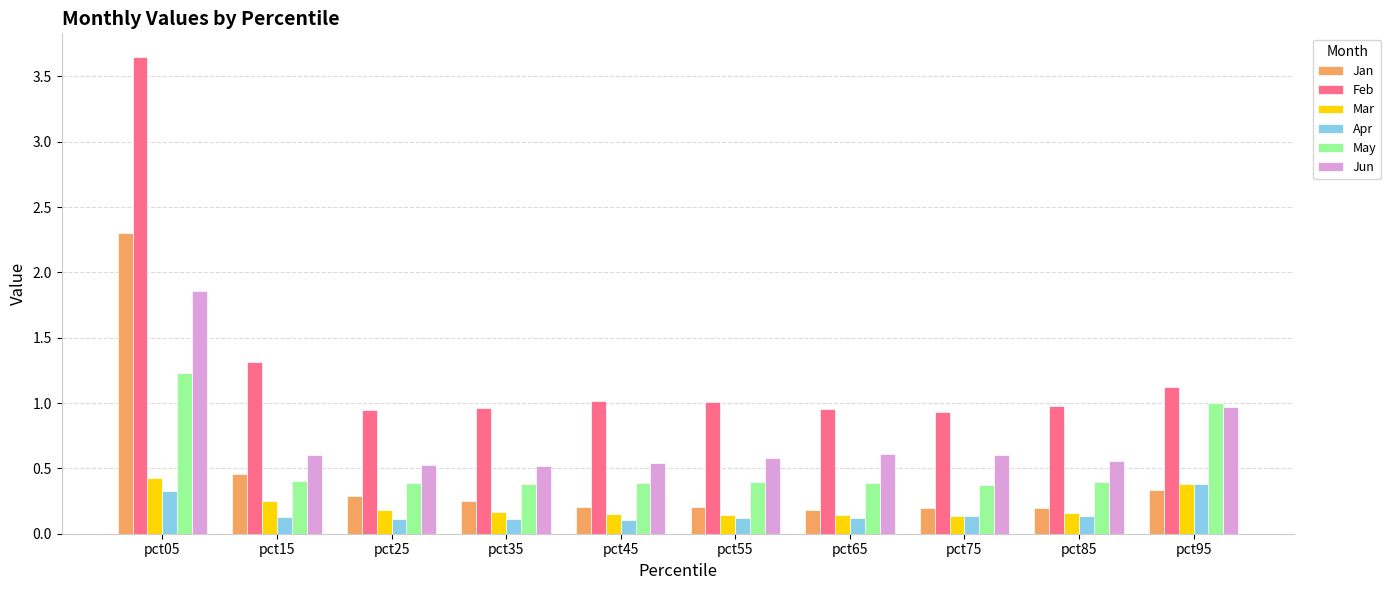

What is the total value across all series at pct65?

2.4